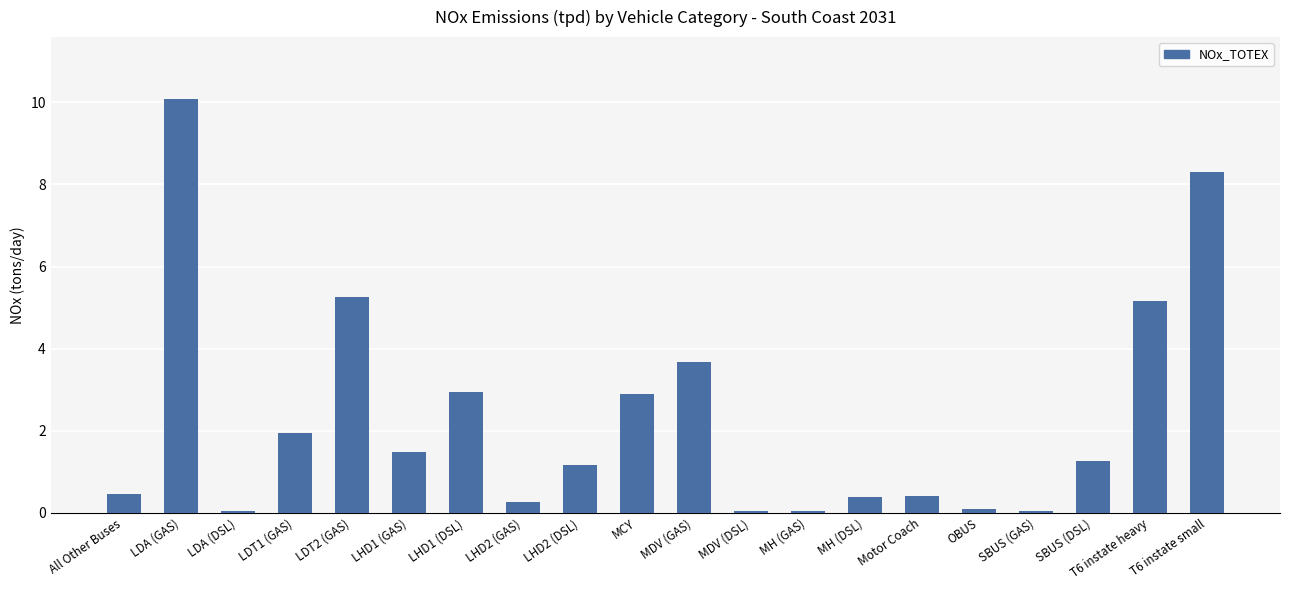

What is the ratio of the value at Motor Coach to the value at T6 instate heavy?

0.1